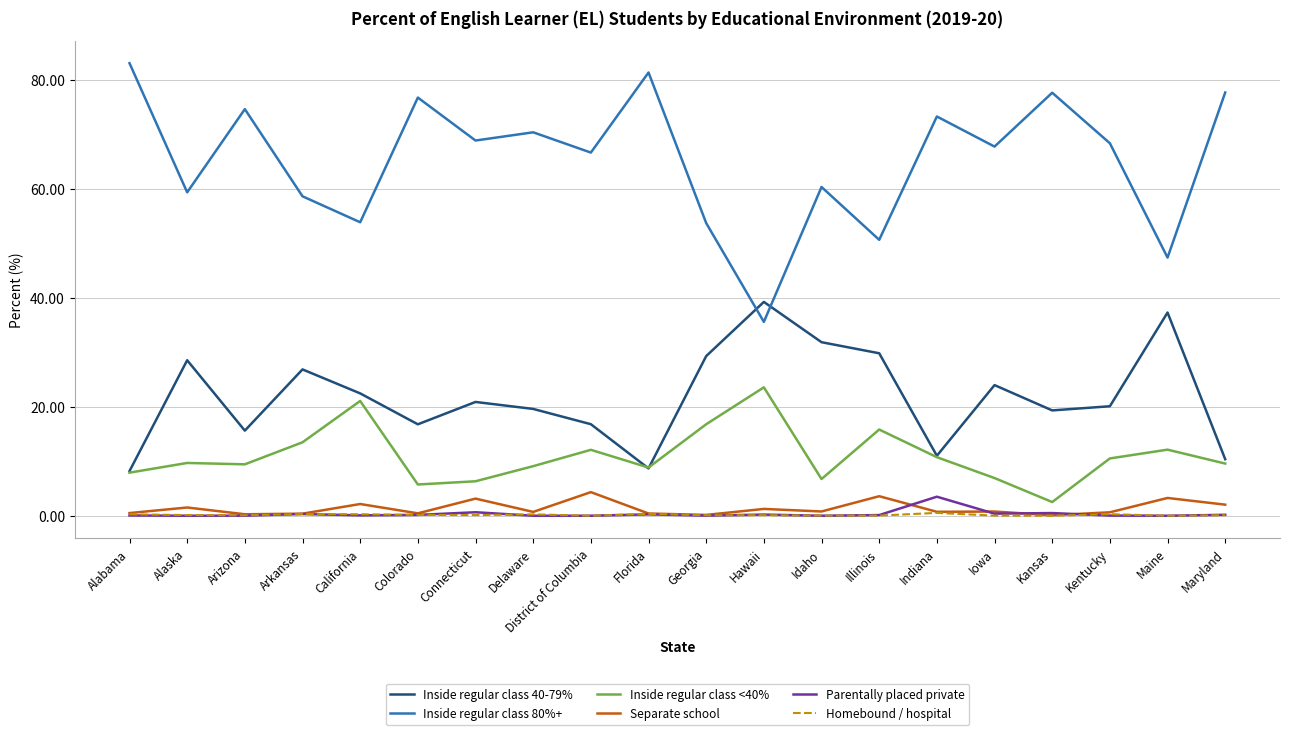

True or false: Inside regular class 80%+ and Separate school intersect in this chart.

False